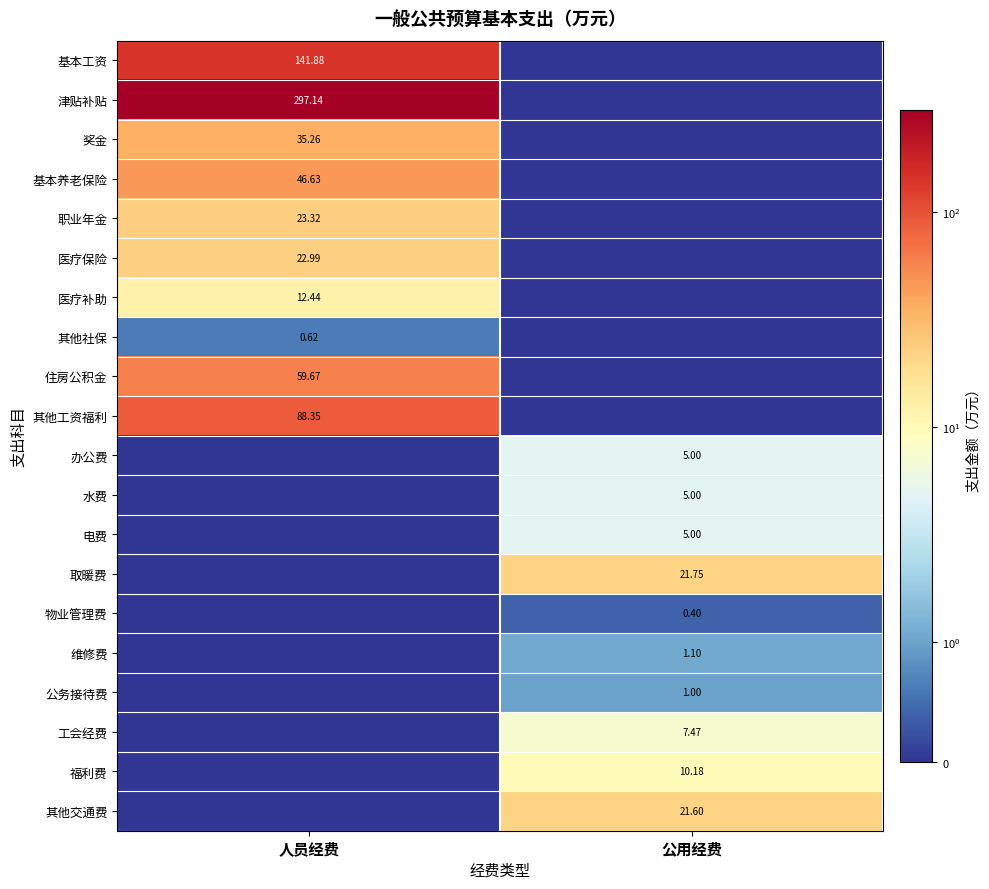

Which has a higher value, 公用经费 or 人员经费?

人员经费